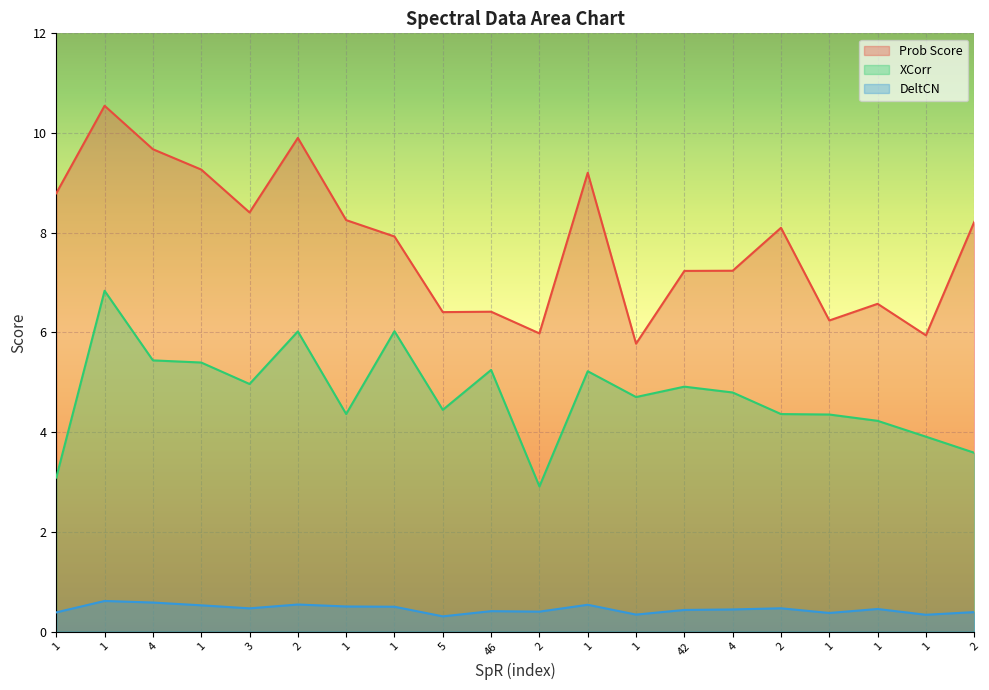

Which has a higher value, 1 or 1?

1